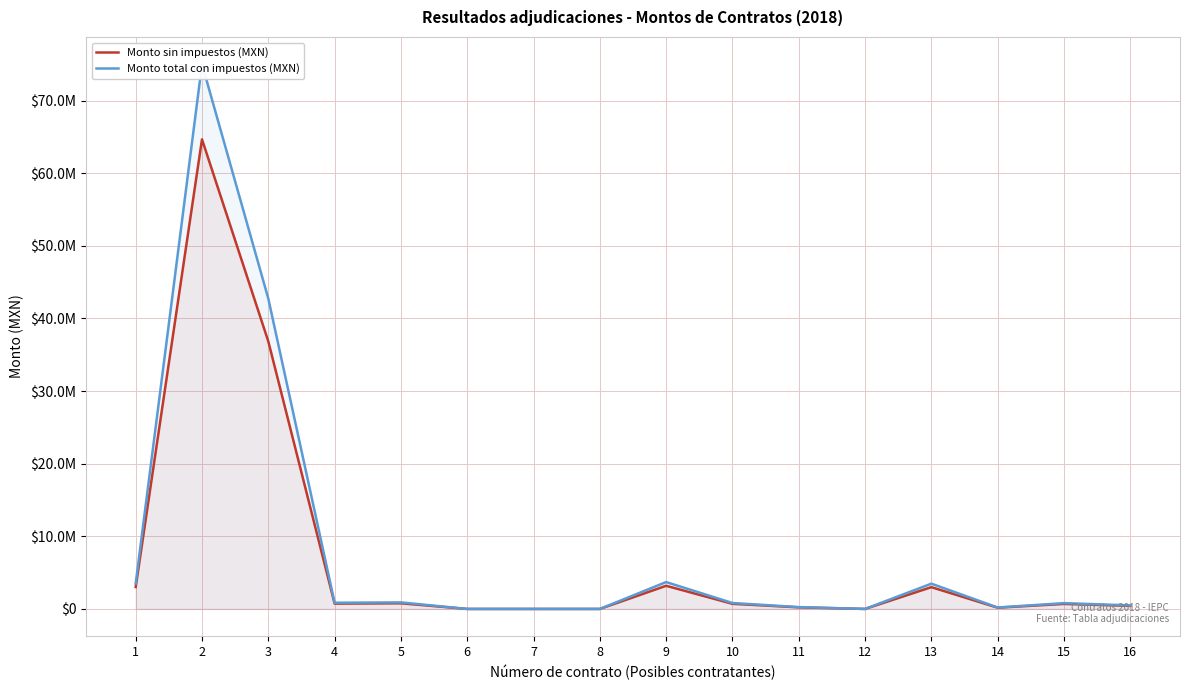

Rank the categories by Monto total con impuestos (MXN) value from lowest to highest.

6, 7, 8, 12, 14, 11, 16, 15, 10, 4, 5, 13, 1, 9, 3, 2